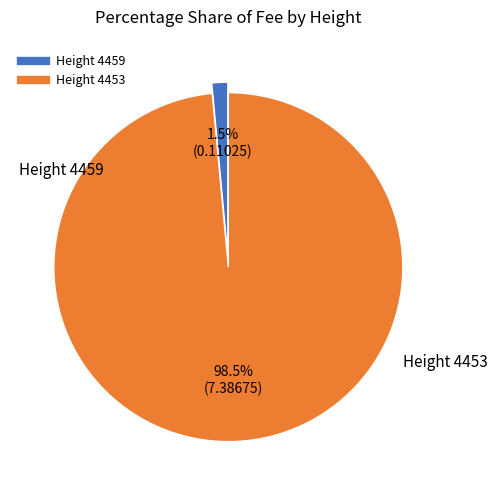

Does any single category account for the majority?

Yes